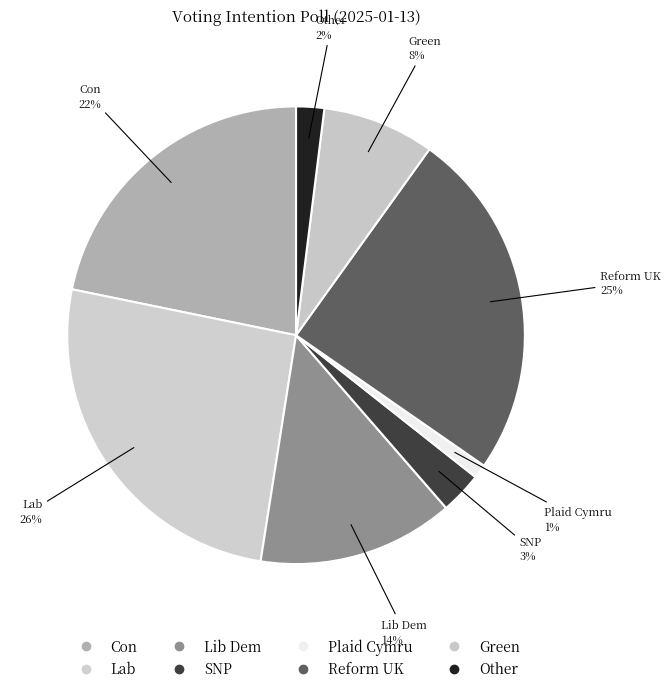

Rank the categories by value from highest to lowest.

Lab, Reform UK, Con, Lib Dem, Green, SNP, Other, Plaid Cymru